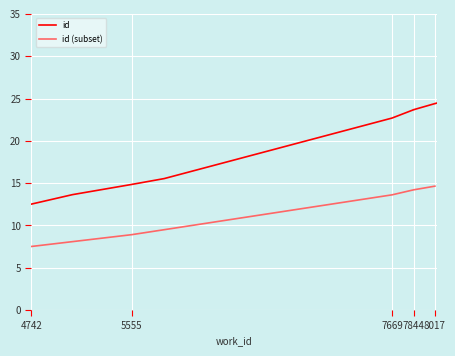

Which has a higher value, 7669 or 8034?

8034